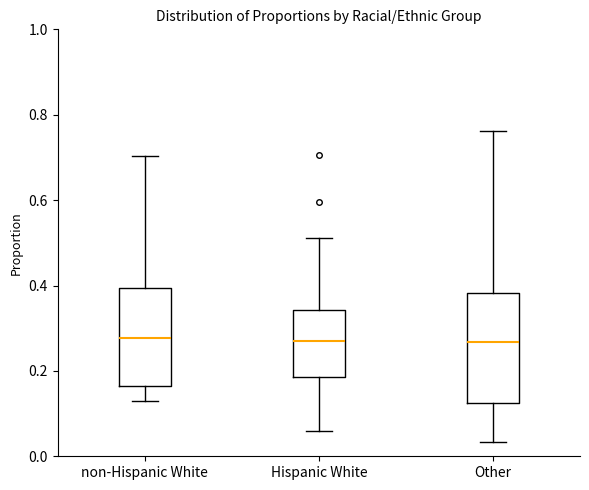

Reading left to right, transcribe this box plot: for each box, give where its median line is, the range the box spans, and where its two whiskers end, as read against the y-axis. The values are not printed on the chart, so give them approximately, as read against the axis.

non-Hispanic White: median 0.28, box 0.16 to 0.40, whiskers 0.12 to 0.70
Hispanic White: median 0.28, box 0.18 to 0.34, whiskers 0.06 to 0.52
Other: median 0.26, box 0.12 to 0.38, whiskers 0.04 to 0.76